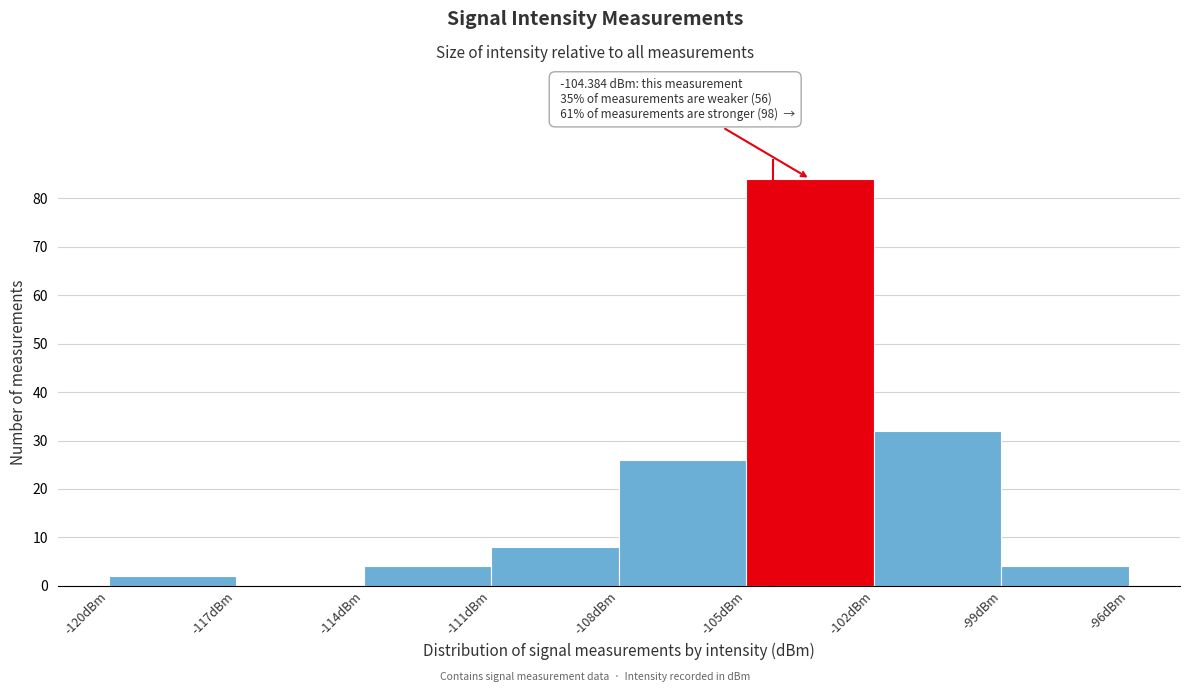

Over which range of the x-axis is the bar tallest?

-105 to -102